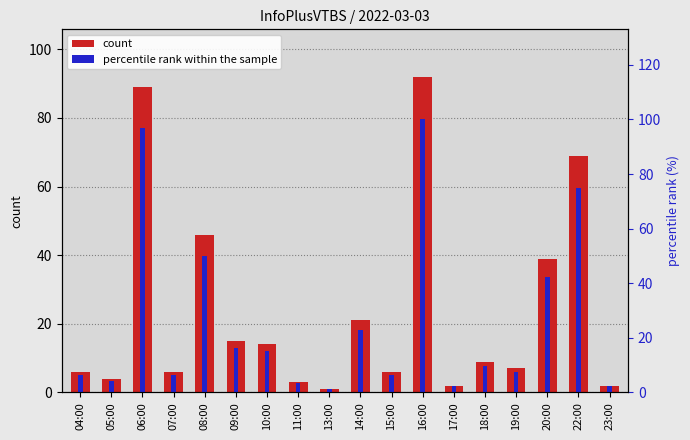

What is the minimum value shown in the chart?

1.0